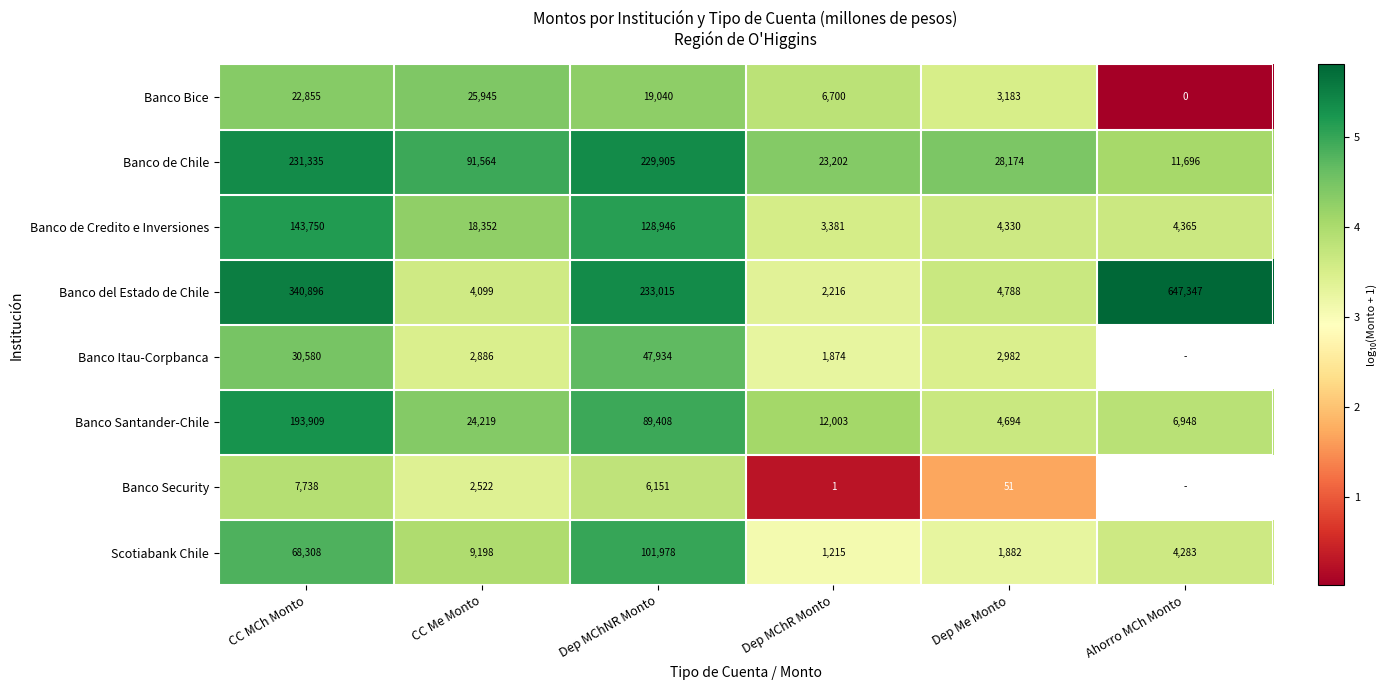

Between Dep MChNR Monto and Dep MChR Monto, which series saw the biggest shift?

Banco del Estado de Chile